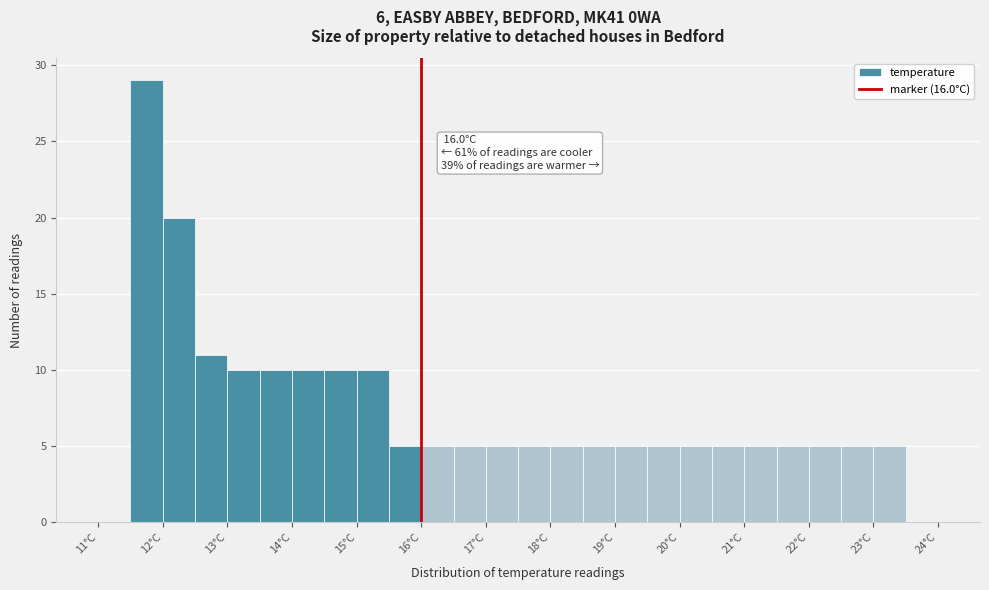

Which range on the x-axis has the tallest bar?

11.5 to 12.0